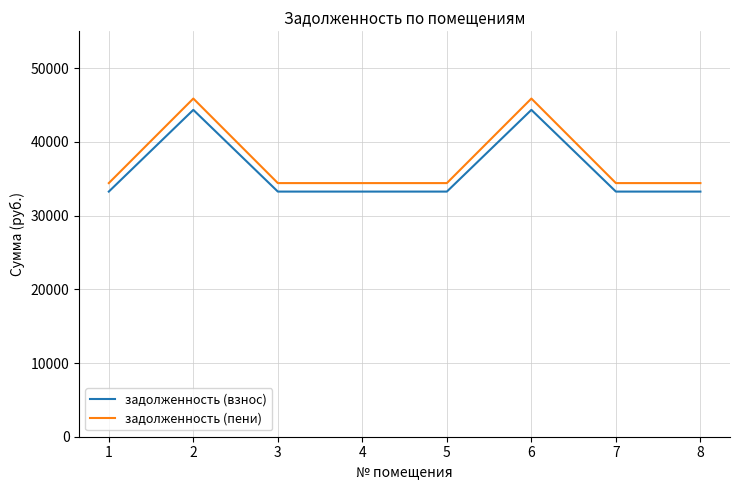

What is the spread (max minus min) of values at 3?

1152.0